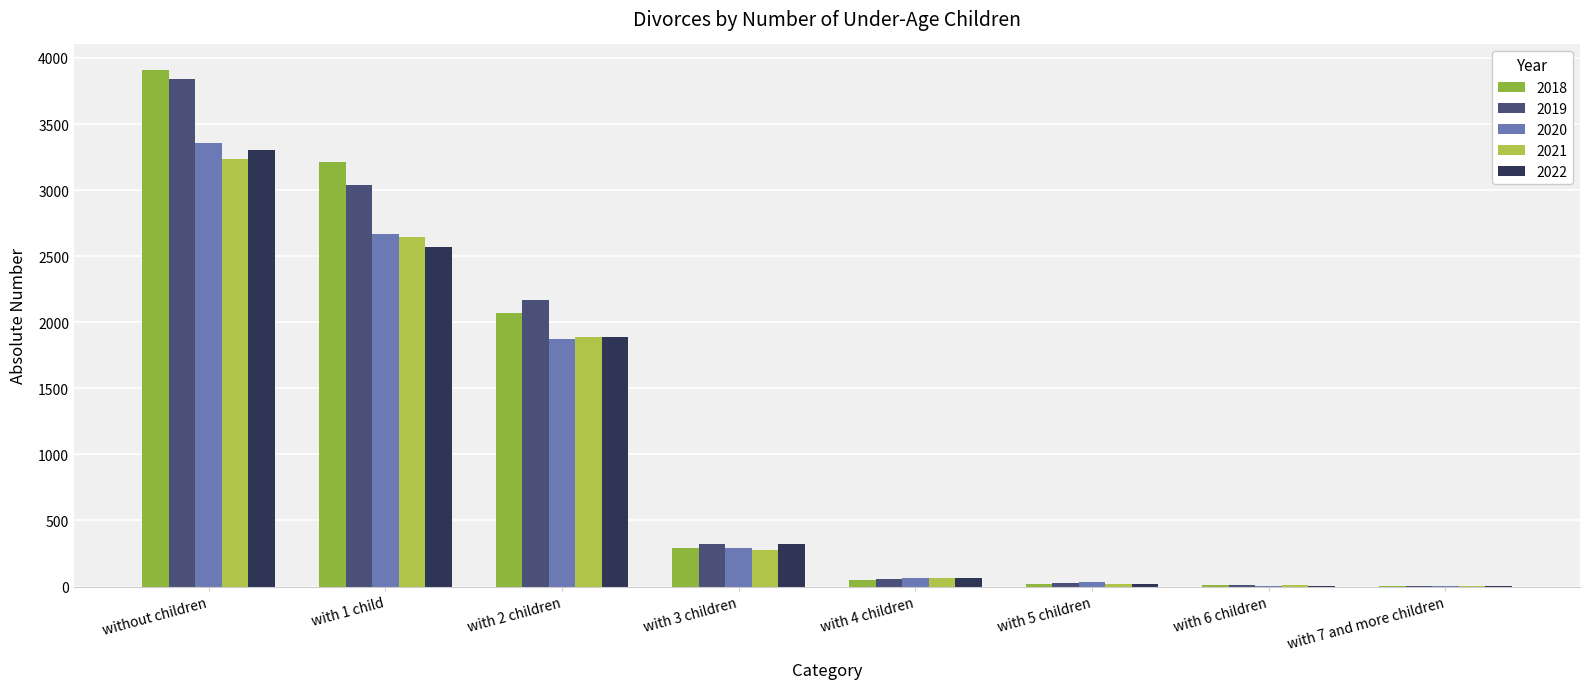

What is the sum of all 2021 values?

8131